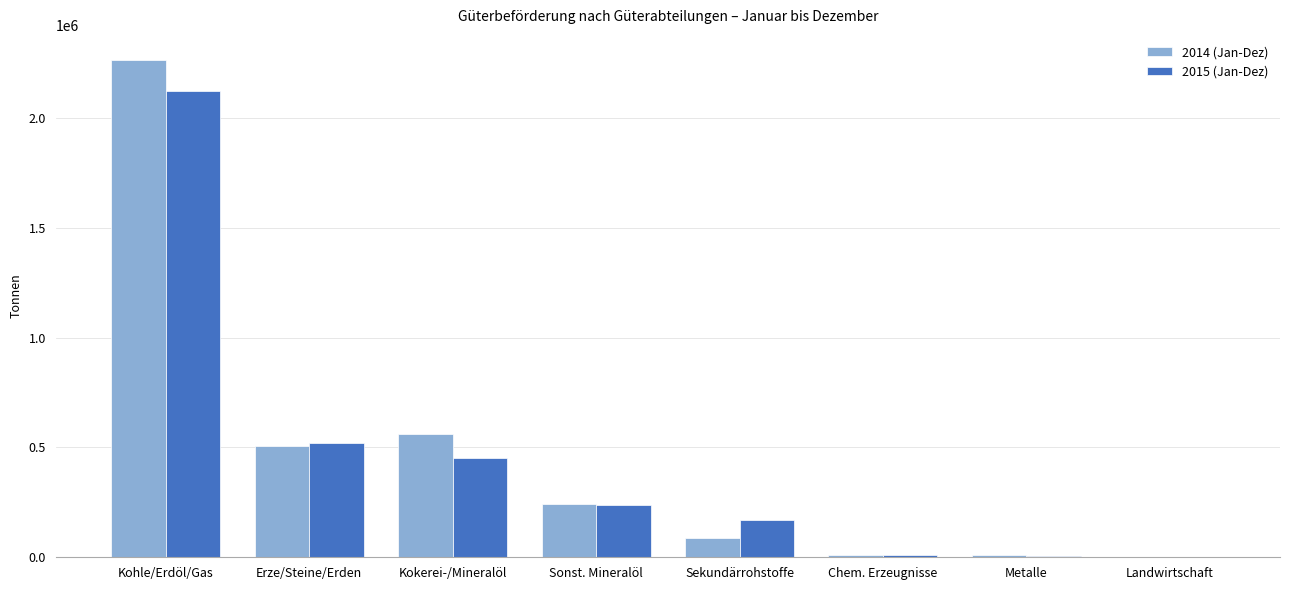

At which category is the sum across all series the highest?

Kohle/Erdöl/Gas